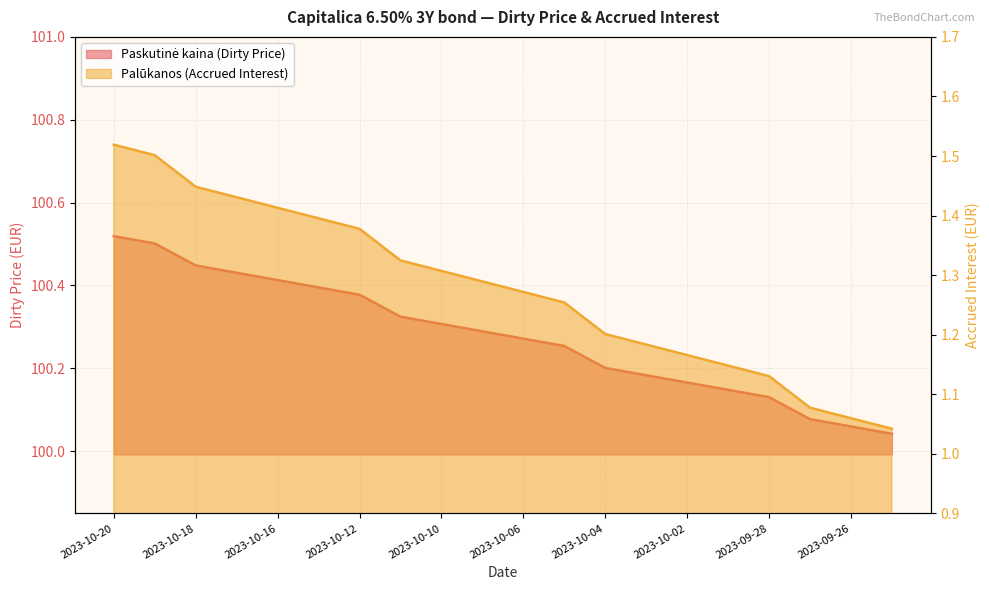

Reading left to right, extract all data points from this chart.

Paskutine kaina: 2023-10-20=100.5	2023-10-19=100.5	2023-10-18=100.4	2023-10-17=100.4	2023-10-16=100.4	2023-10-13=100.4	2023-10-12=100.4	2023-10-11=100.3	2023-10-10=100.3	2023-10-09=100.3	2023-10-06=100.3	2023-10-05=100.3	2023-10-04=100.2	2023-10-03=100.2	2023-10-02=100.2	2023-09-29=100.1	2023-09-28=100.1	2023-09-27=100.1	2023-09-26=100.1	2023-09-25=100.0
Palukanos: 2023-10-20=1.5	2023-10-19=1.5	2023-10-18=1.4	2023-10-17=1.4	2023-10-16=1.4	2023-10-13=1.4	2023-10-12=1.4	2023-10-11=1.3	2023-10-10=1.3	2023-10-09=1.3	2023-10-06=1.3	2023-10-05=1.3	2023-10-04=1.2	2023-10-03=1.2	2023-10-02=1.2	2023-09-29=1.1	2023-09-28=1.1	2023-09-27=1.1	2023-09-26=1.1	2023-09-25=1.0